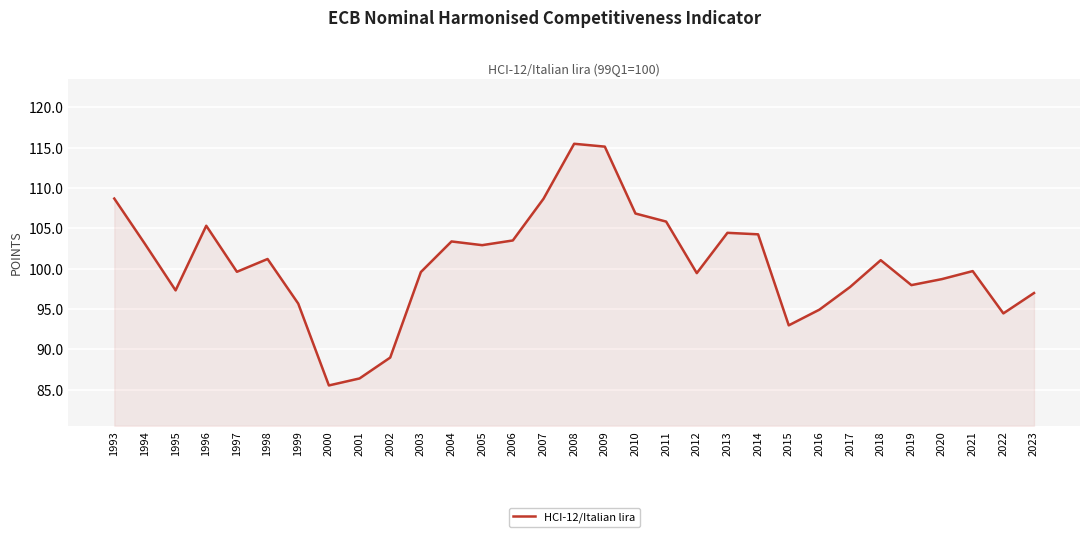

What is the change in value from 1999 to 2007?

+13.0